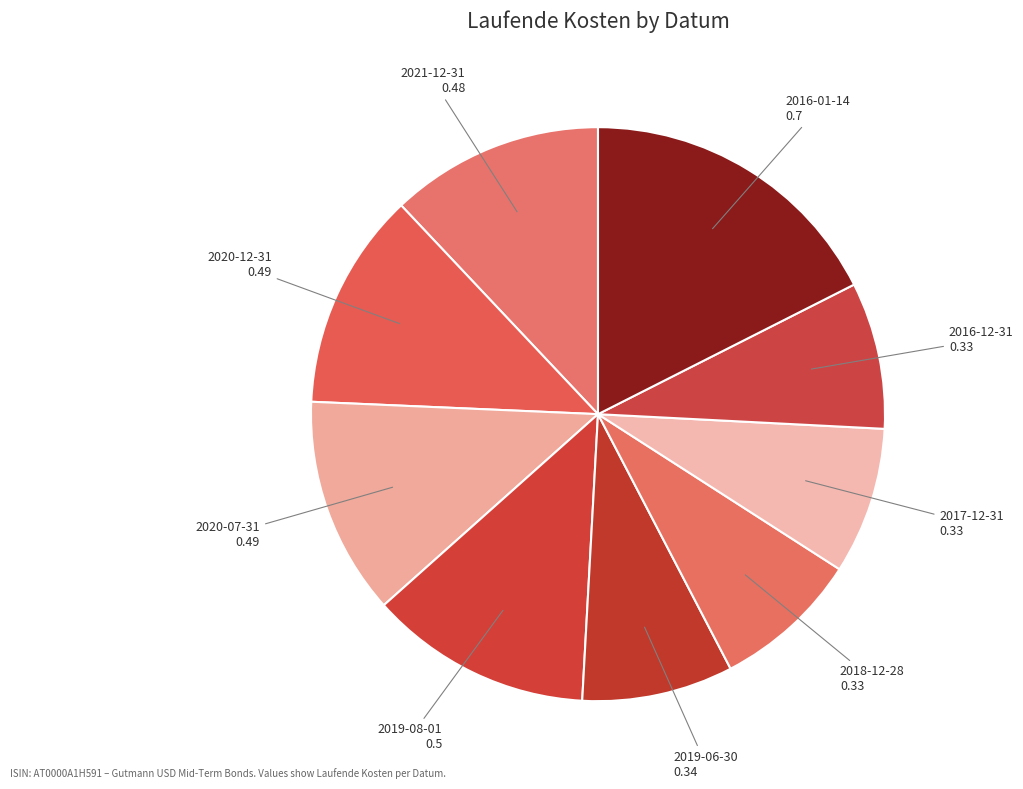

Is the sum of 2019-06-30 and 2018-12-28 greater than half?

No